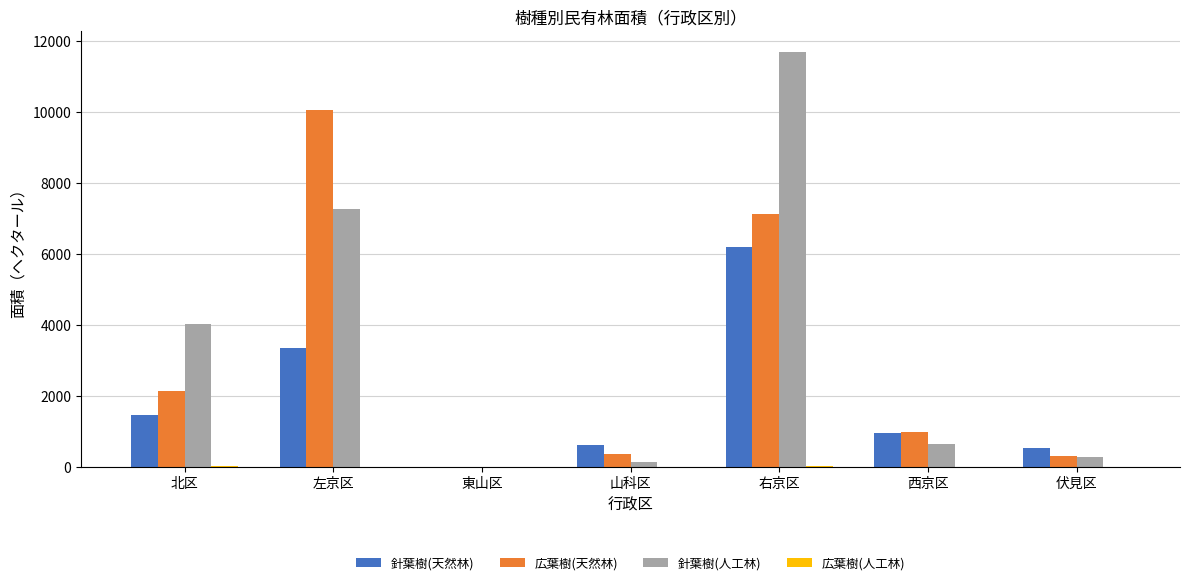

What is the sum of all 針葉樹(天然林) values?

13183.5